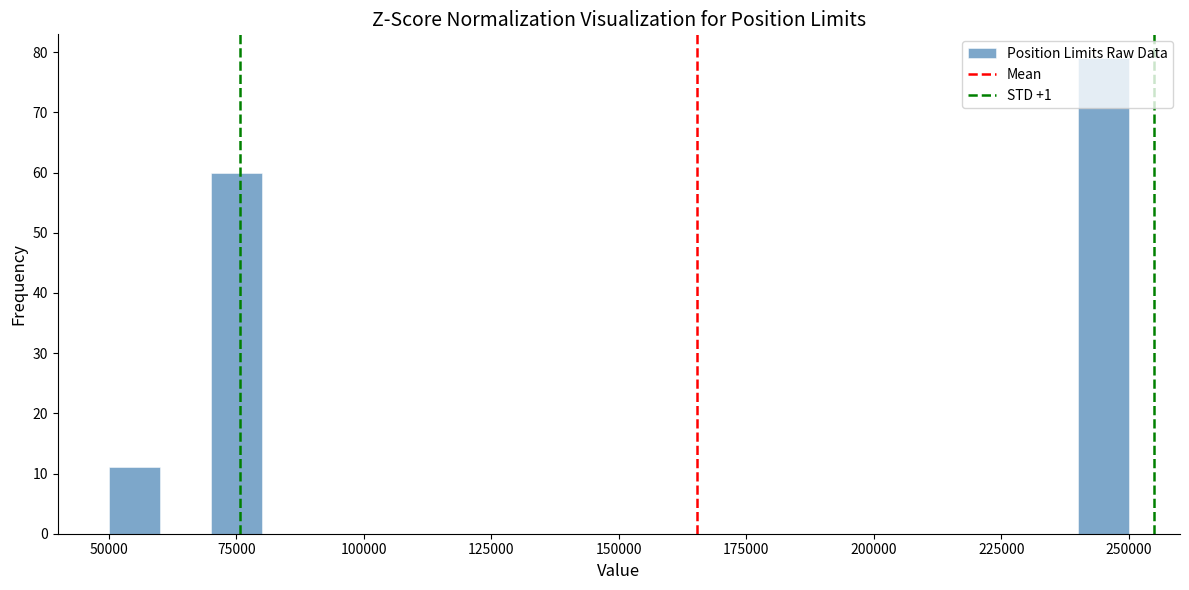

Around what value on the x-axis is the tallest bar? Give the approximate position of its centre, as read against the axis.

245000